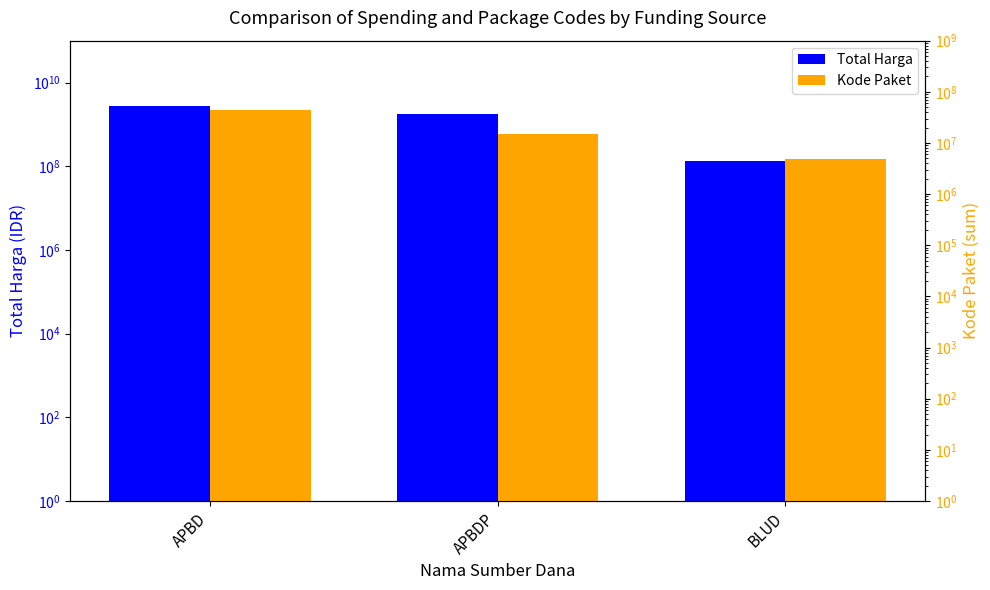

What is the value of the Total Harga bar at the 3rd from the left?

129791000